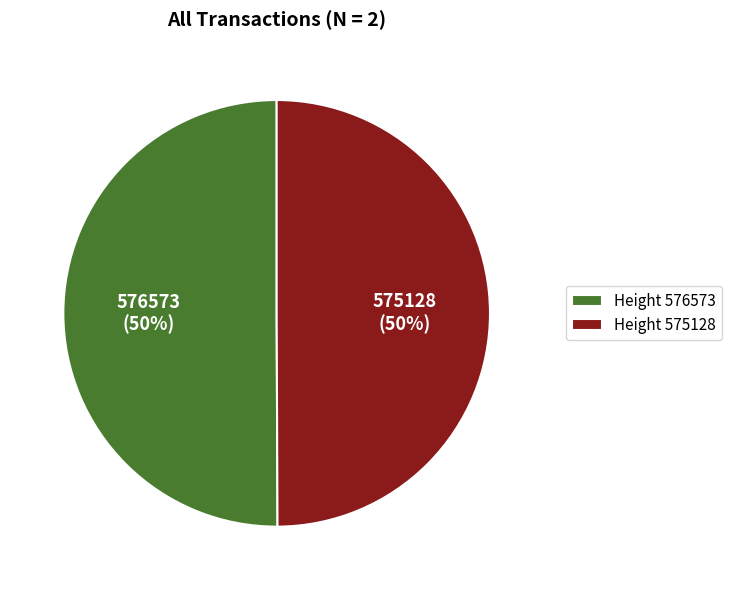

The Height 576573 slice represents 50% of the pie. True or false?

True